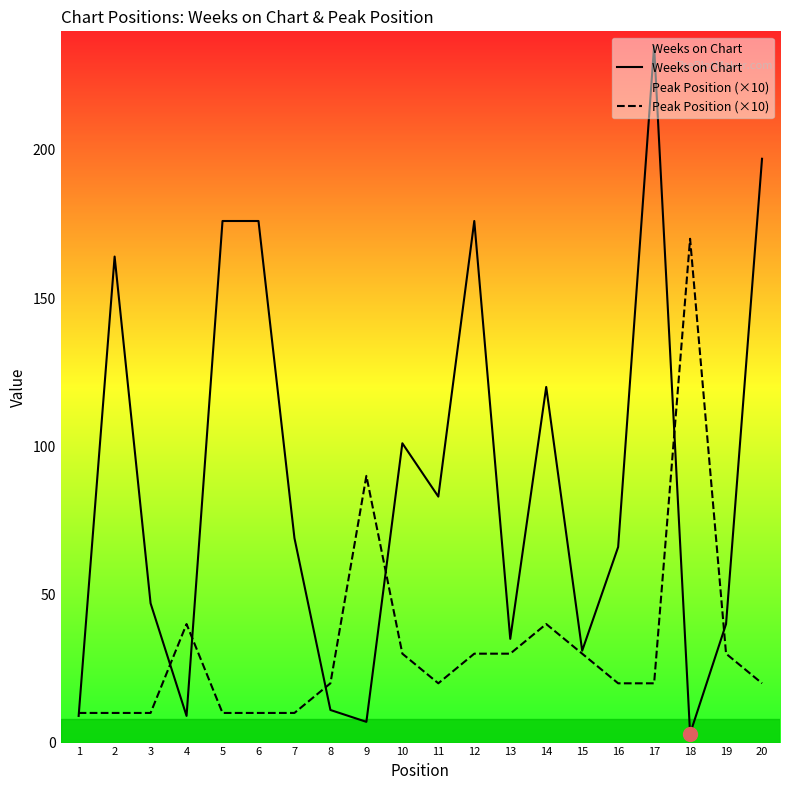

Which series ends up on top after the final intersection of Peak Position (×10) and Weeks on Chart?

Weeks on Chart